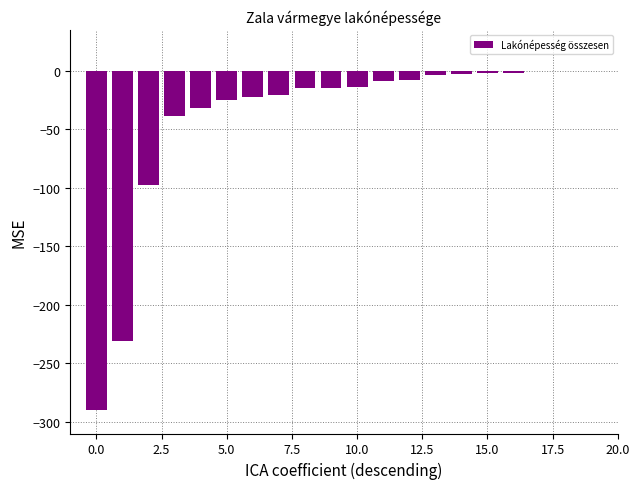

What is the sum of all values?

-828.2